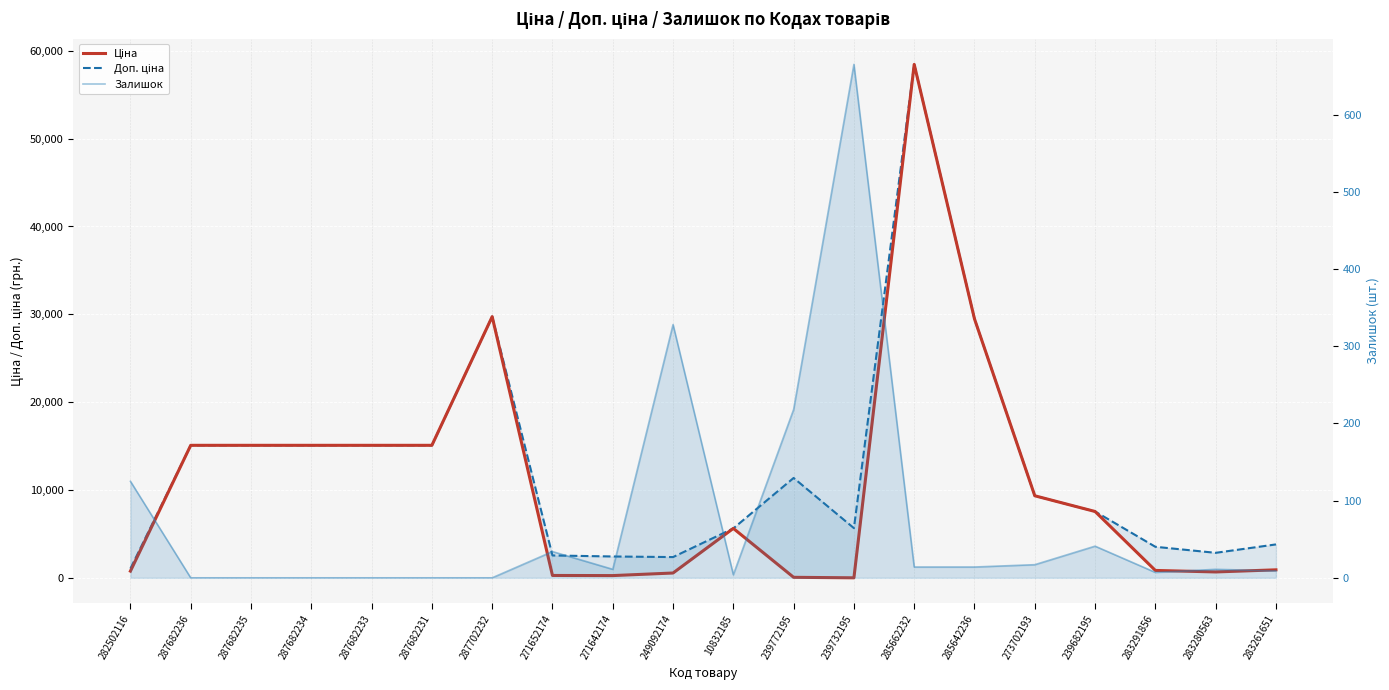

Which series ends up on top after the final intersection of Ціна and Залишок?

Ціна